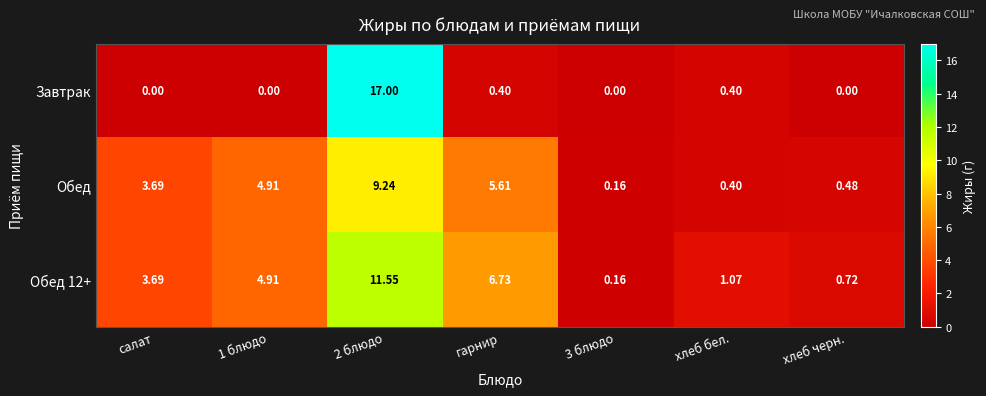

Where is Обед nearest to the value 4?

салат